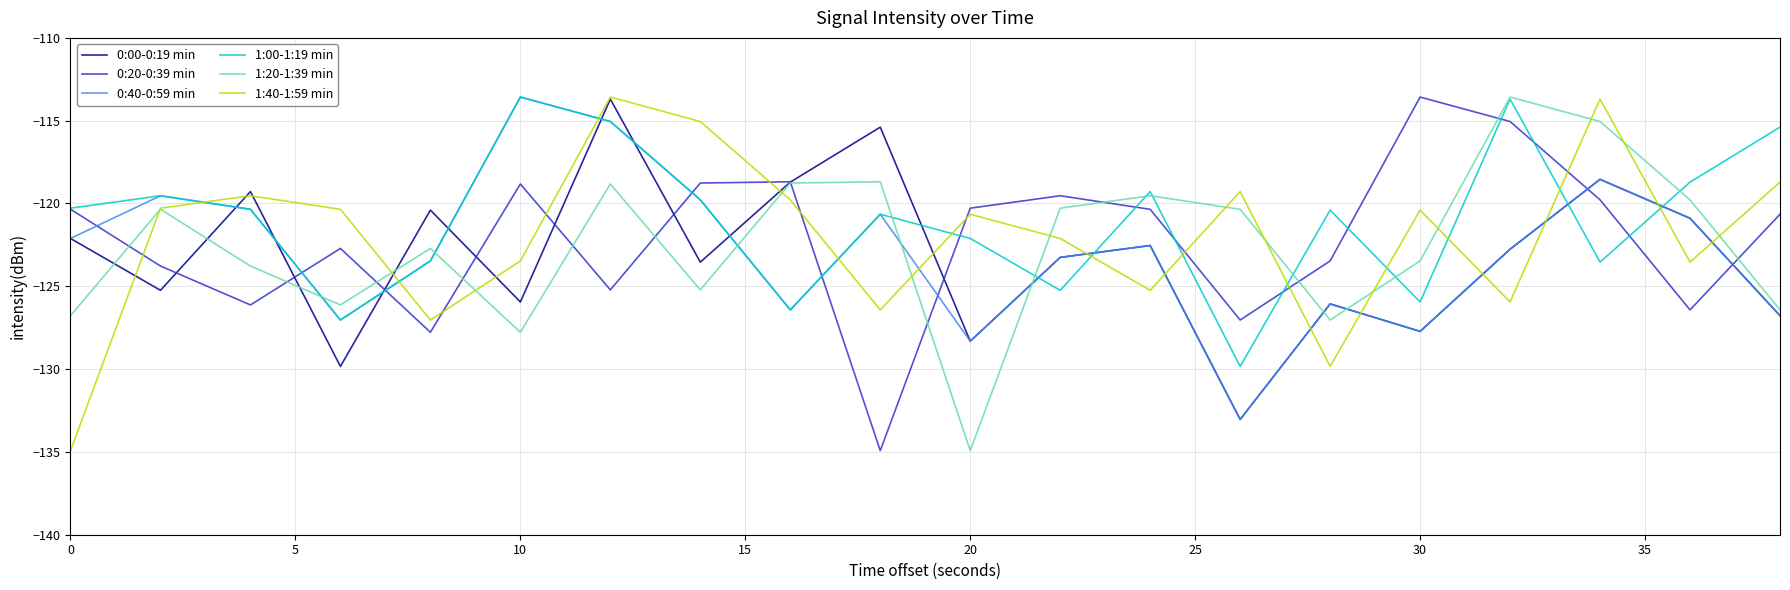

Which series ends up on top after the final intersection of 0:40-0:59 min and 1:40-1:59 min?

1:40-1:59 min